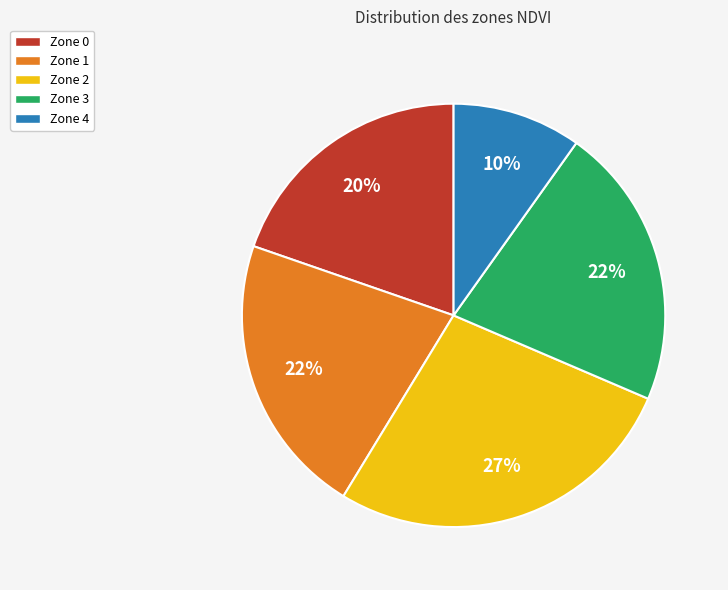

To the nearest percent, what percentage of the pie is Zone 0?

20%